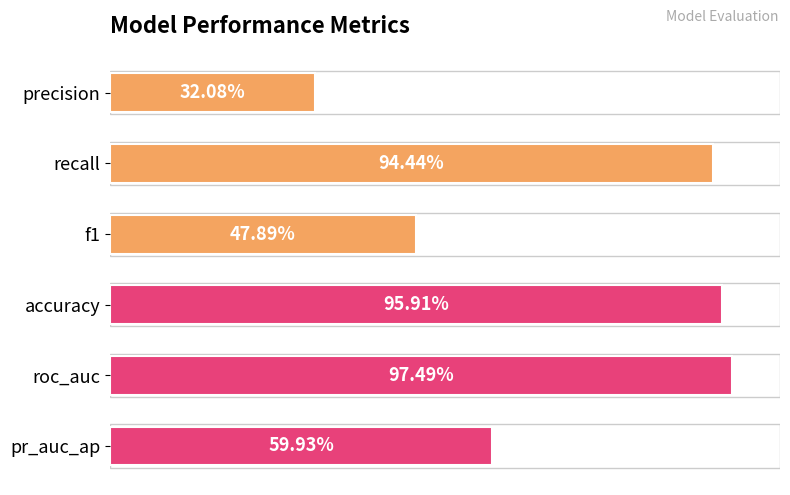

Does the chart contain any negative values?

No